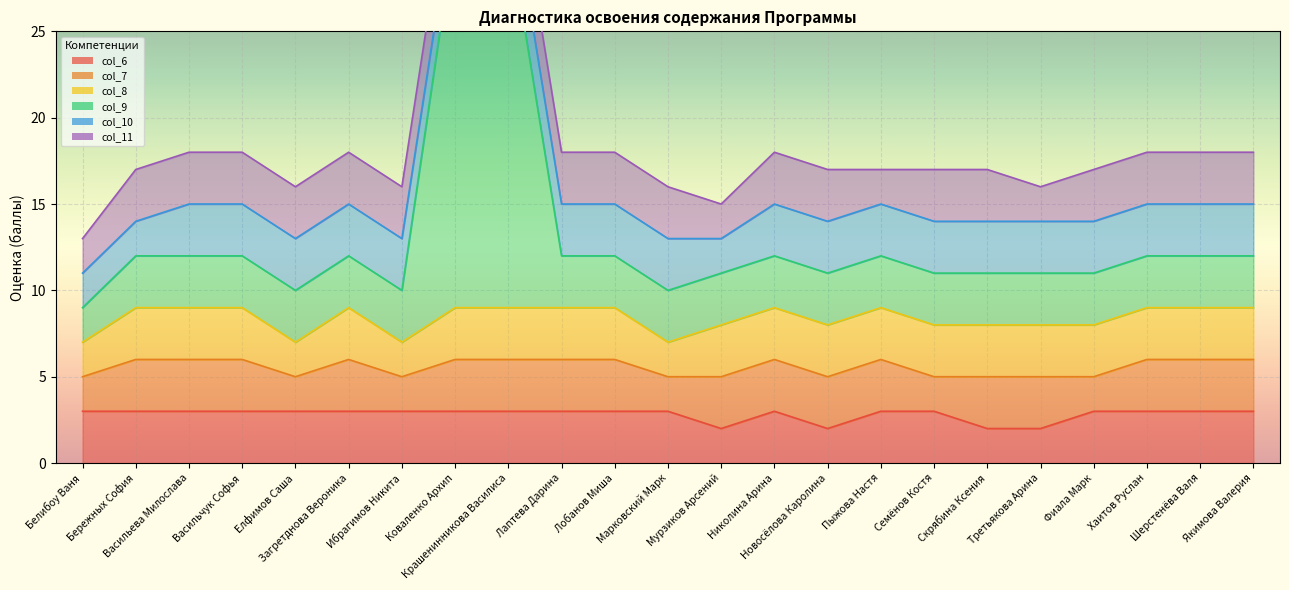

At which category does col_8 reach its first local peak?

Загретднова Вероника